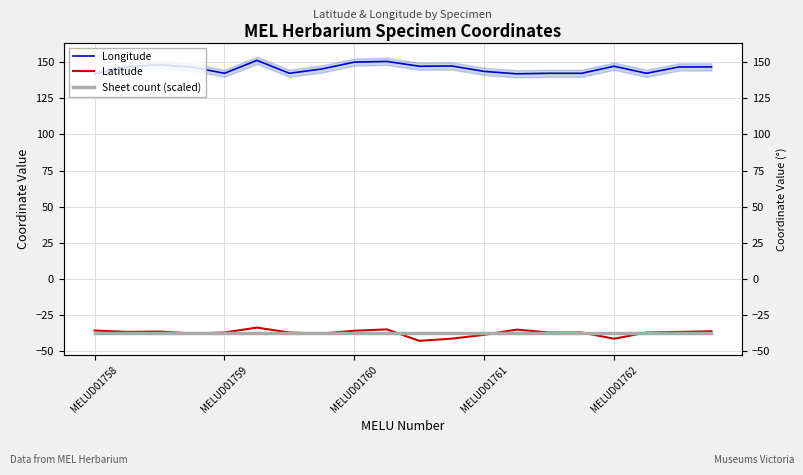

What is the difference between the maximum and minimum values in the Latitude series?

9.2